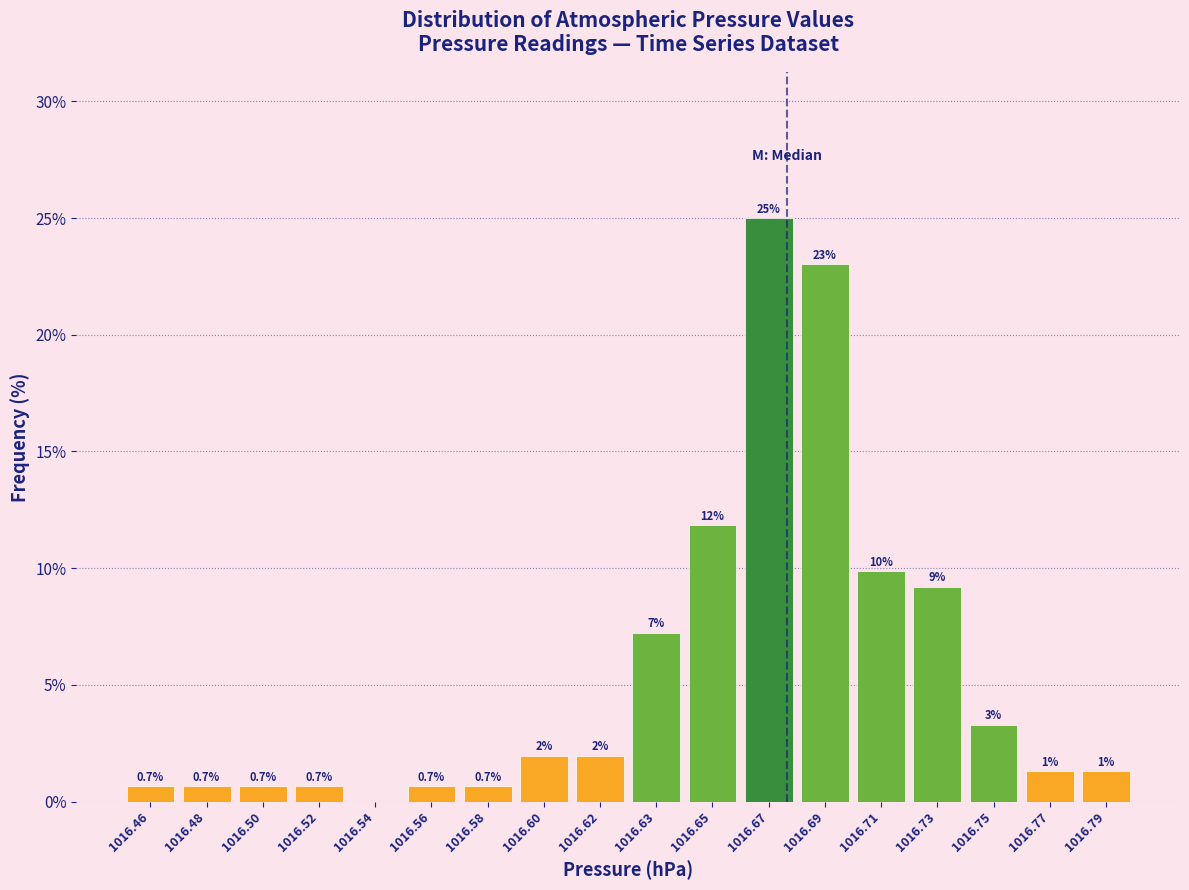

What is the greatest value displayed?

25.0